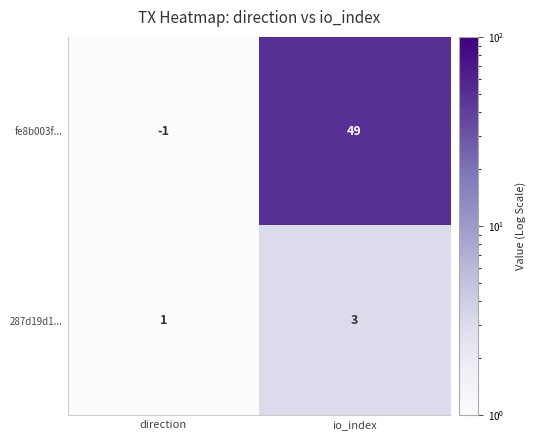

How many negative values does the fe8b003f... series have?

1